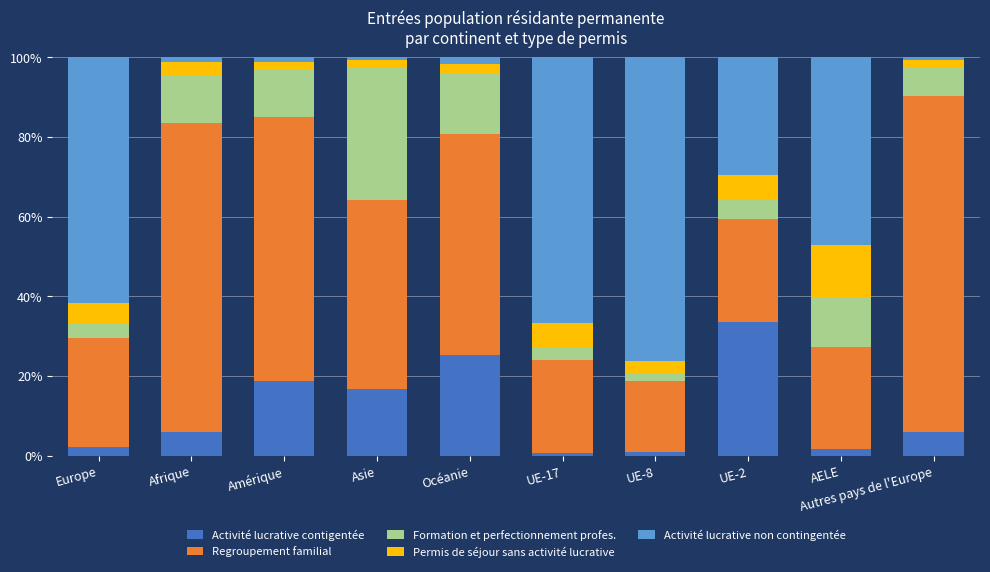

How many bars are there in total?

10